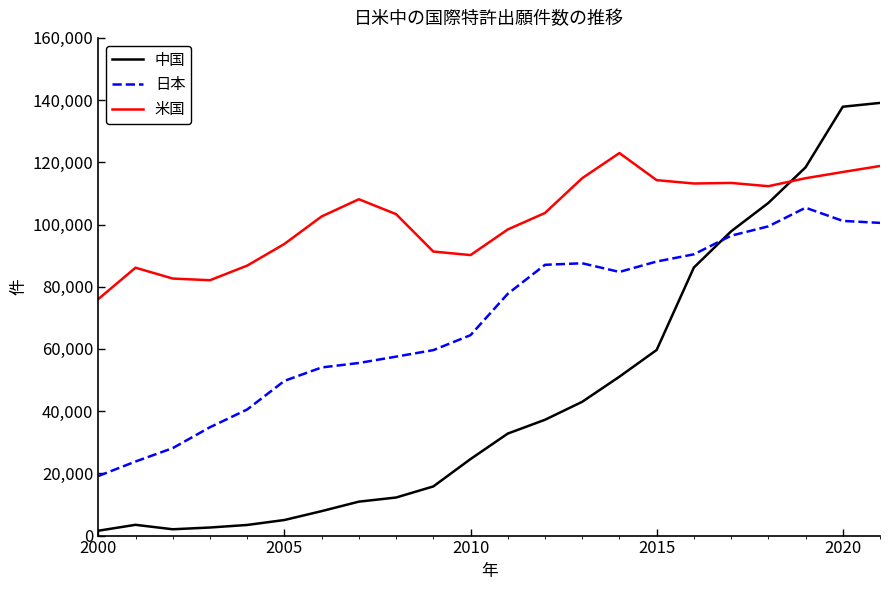

Which series has the widest spread of values?

中国